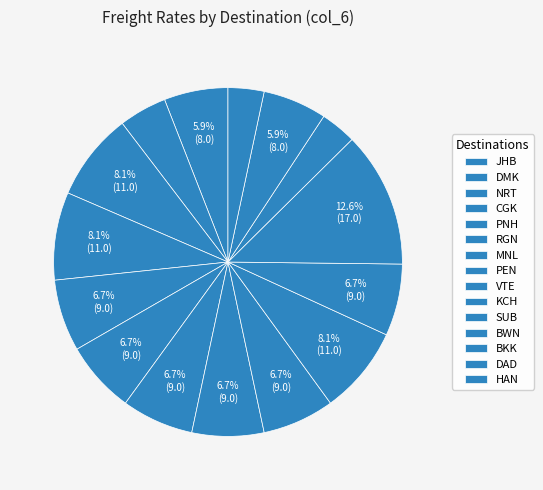

Which category has the smallest portion of the pie?

BKK